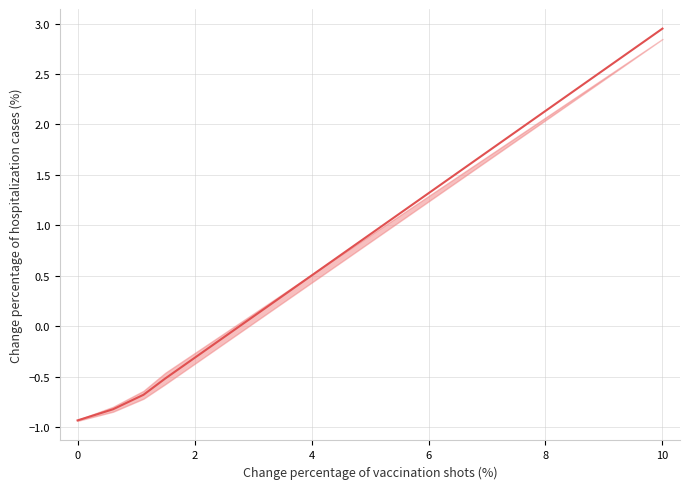

What is the value of the 2nd point from the left?

-0.8